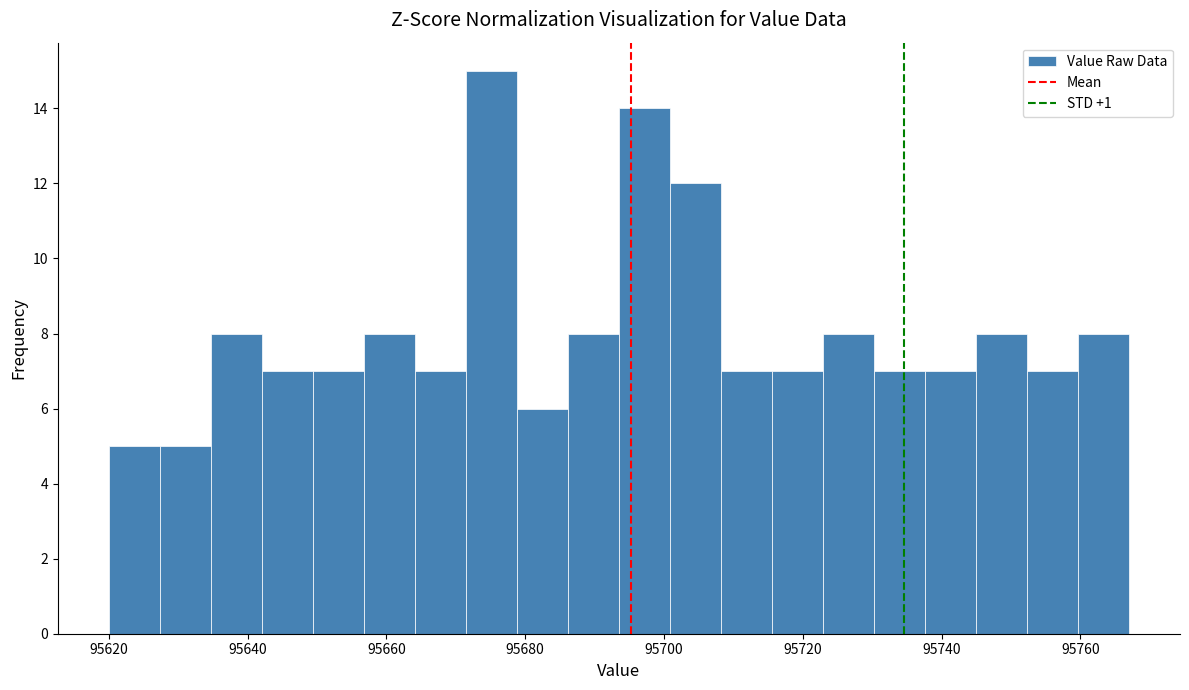

Around what value on the x-axis is the tallest bar? Give the approximate position of its centre, as read against the axis.

95676